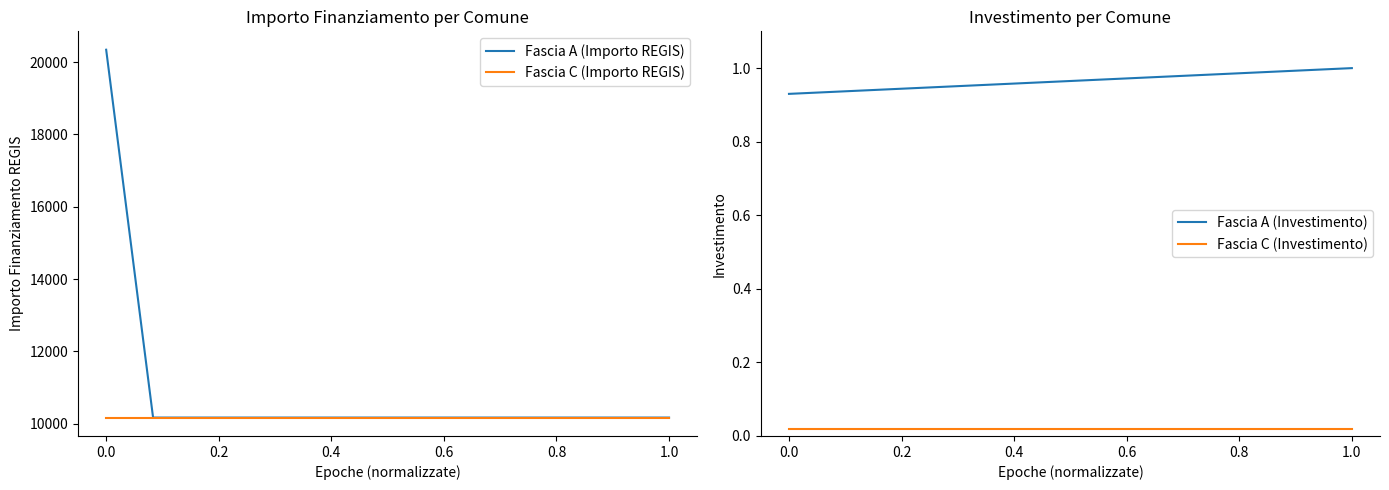

Which series has the largest total across all categories?

Fascia A (Importo REGIS)